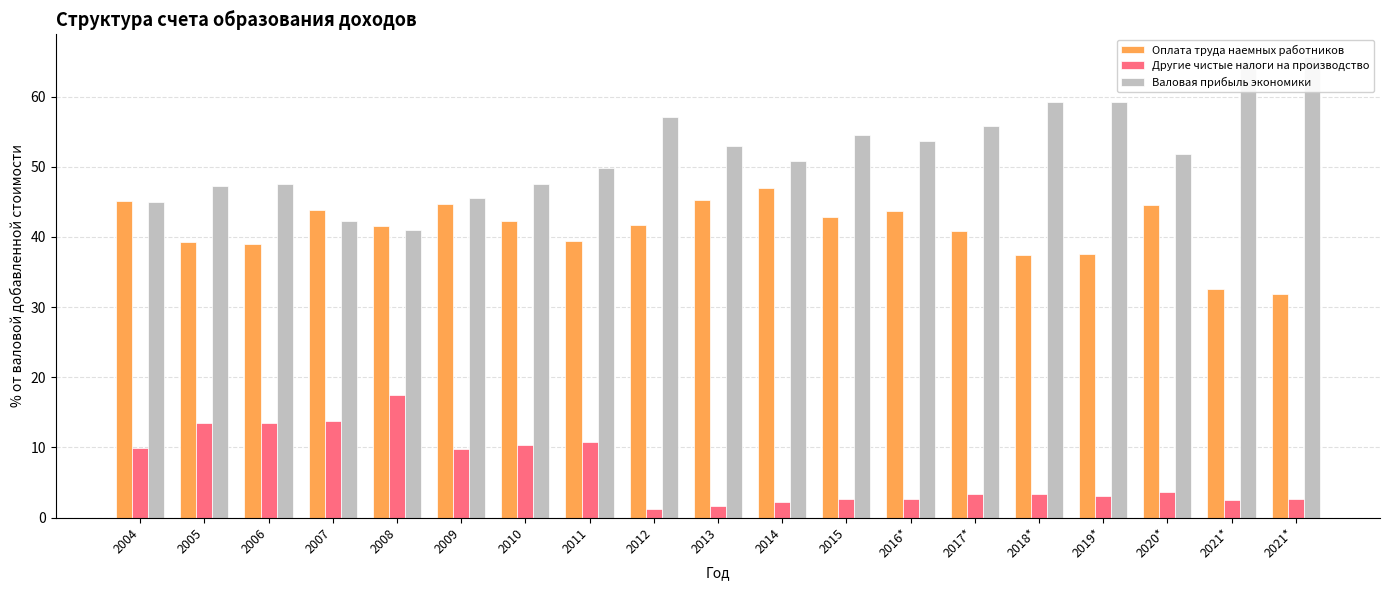

What is the minimum value shown in the chart?

1.2